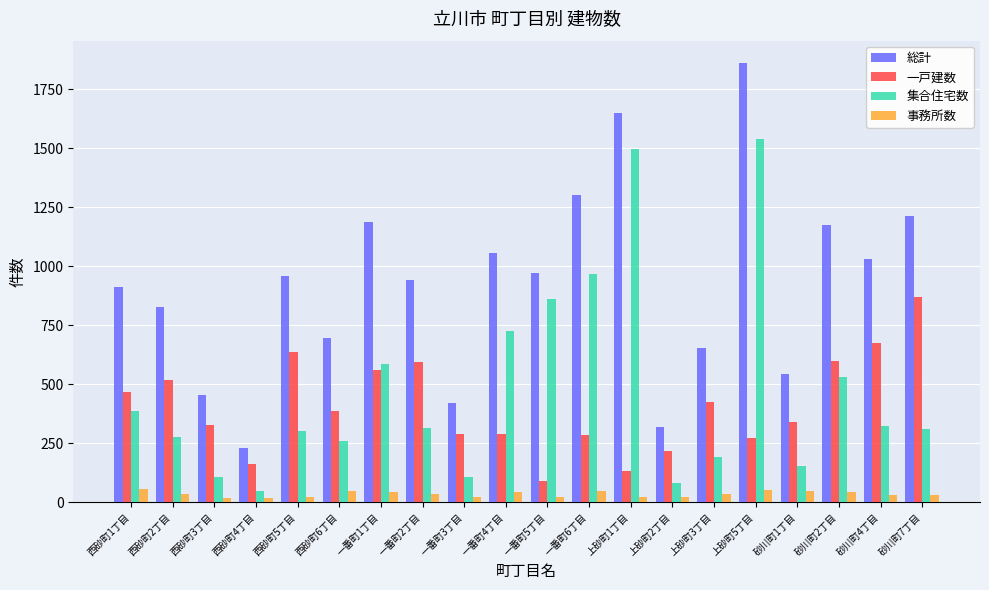

Is the value of 集合住宅数 at 上砂町5丁目 greater than the value of 総計 at 一番町1丁目?

Yes